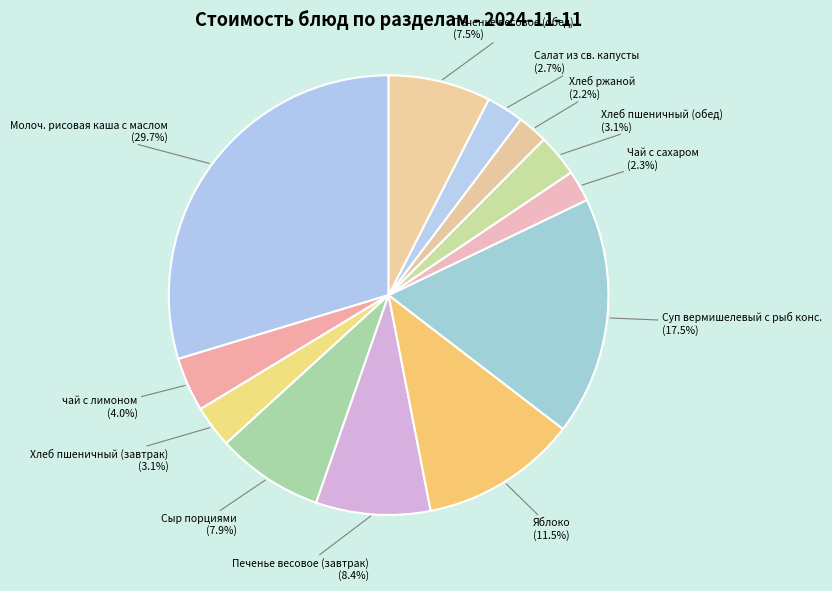

Count the number of slices in the pie.

12